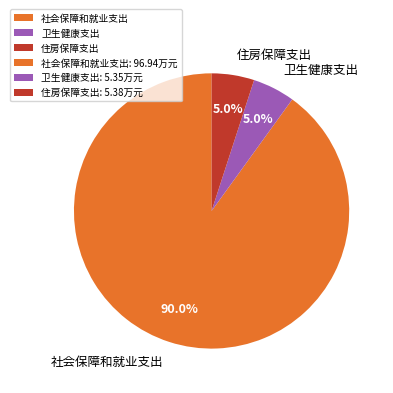

Which slice is the largest?

社会保障和就业支出